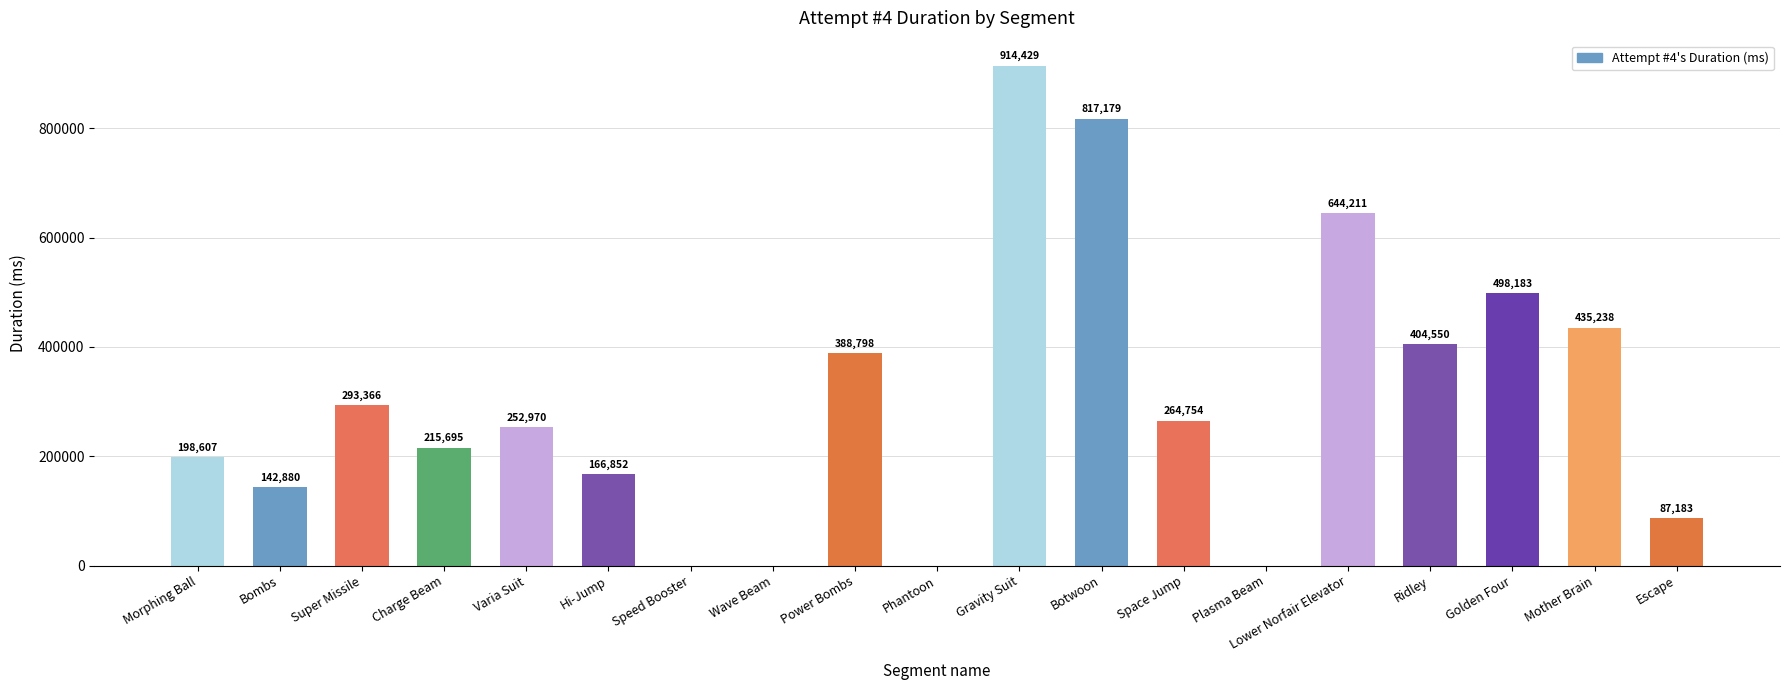

At which category does the chart reach its peak across all series?

Gravity Suit